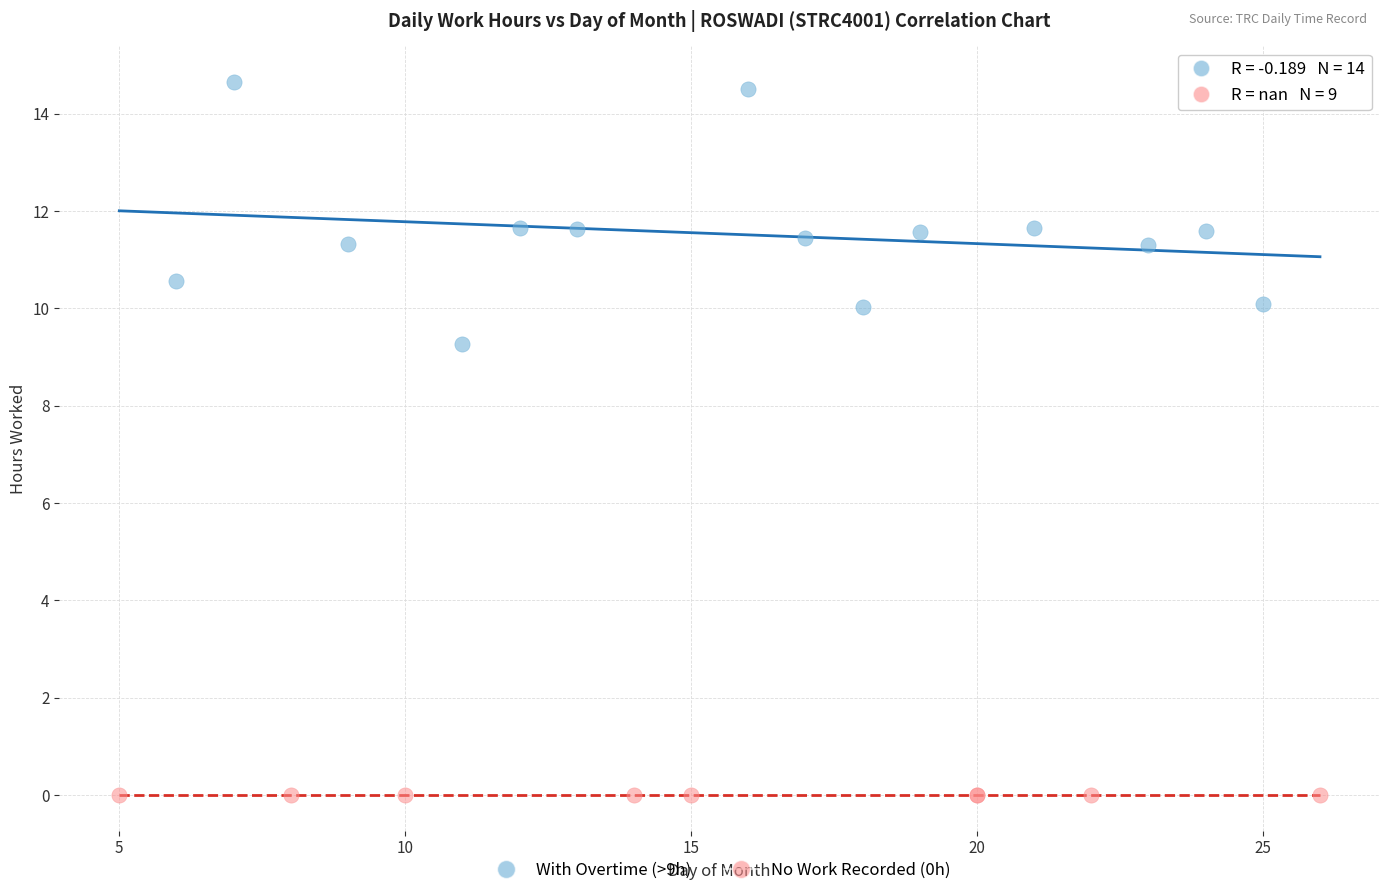

Which series reaches the minimum Y coordinate?

No Work Recorded (0h)